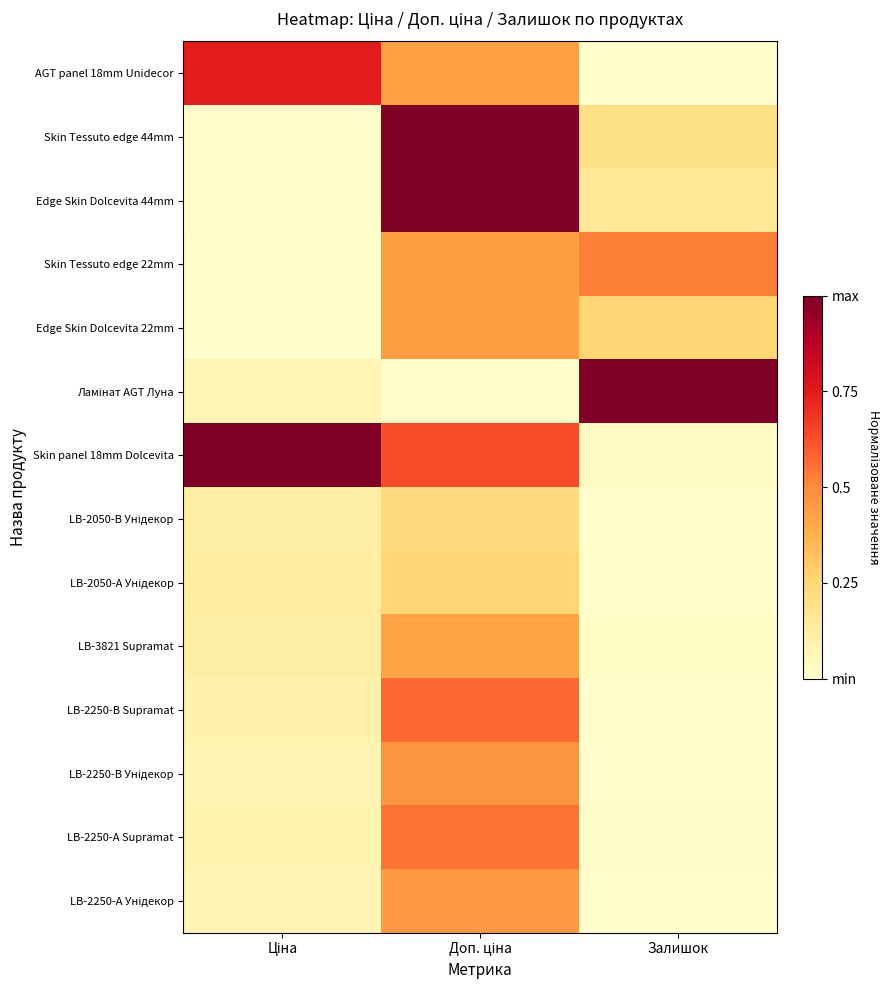

What is the total value across all series at Доп. ціна?

6.9